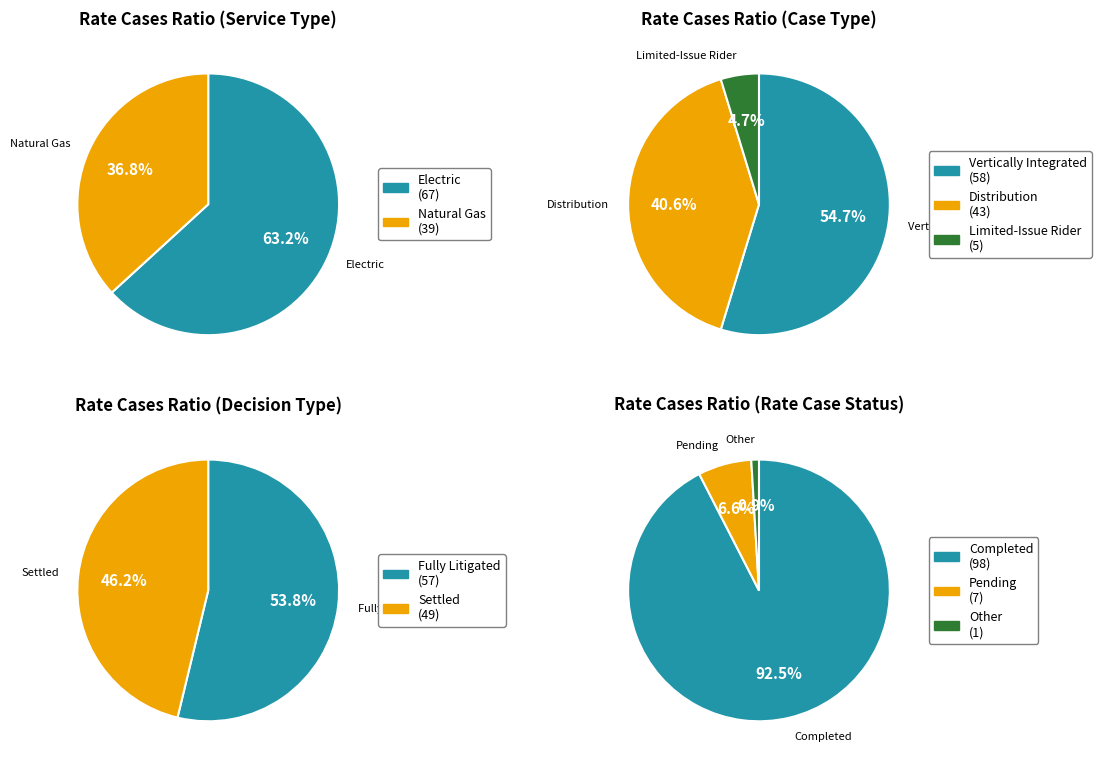

Which category has the biggest portion of the pie?

Fully Litigated